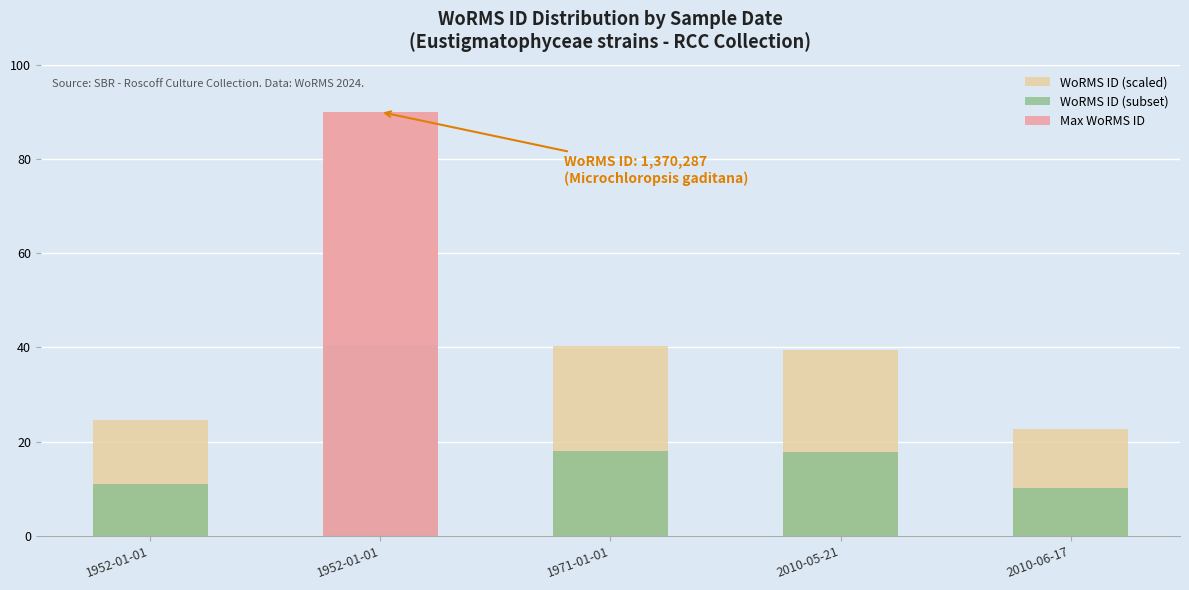

Is the value of WoRMS ID (scaled) at 1952-01-01 greater than the value of WoRMS ID (subset) at 1952-01-01?

Yes